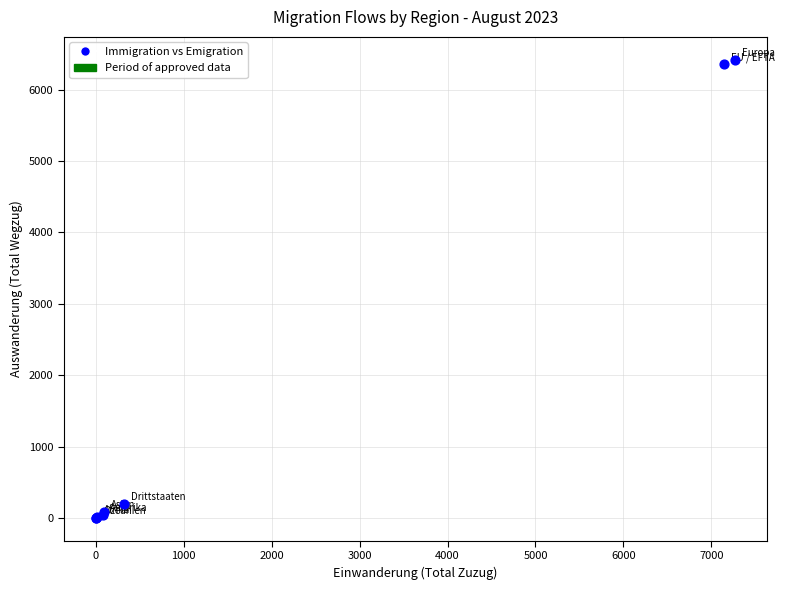

What Y value in the scatter plot is closest to 3210?

196